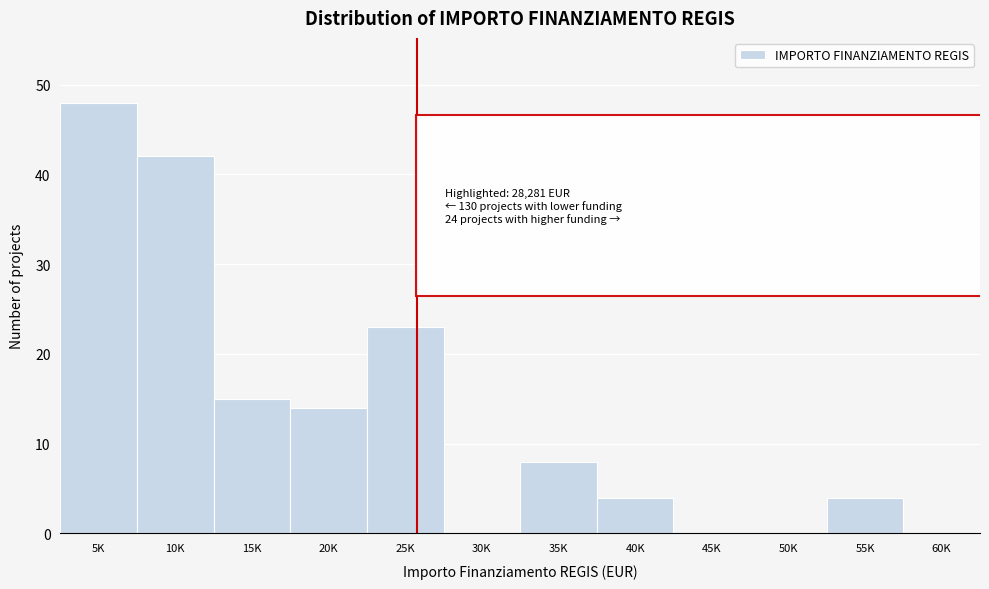

Reading left to right, extract all data points from this chart.

5K=48	10K=42	15K=15	20K=14	25K=23	30K=0	35K=8	40K=4	45K=0	50K=0	55K=4	60K=0